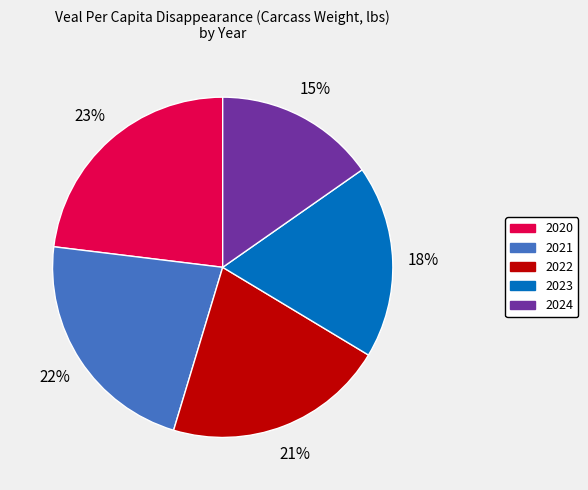

Does any single category account for the majority?

No